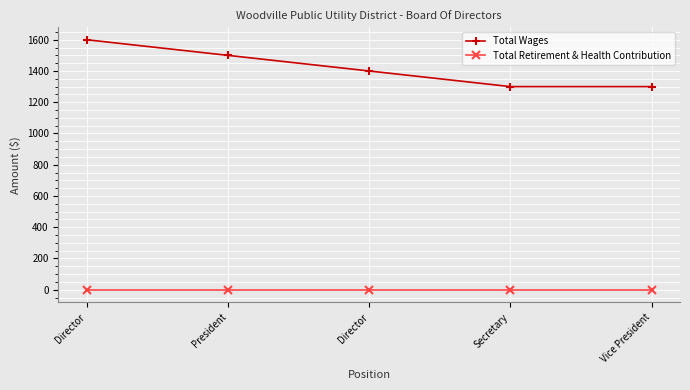

Is it true that Total Wages equals 970 at Director?

False